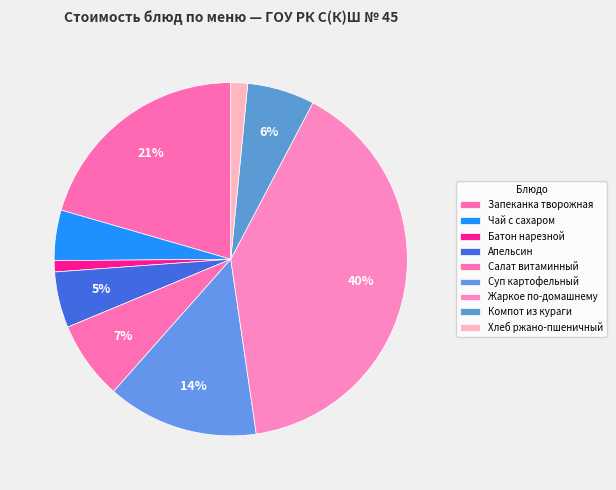

What is the change in value from Жаркое по-домашнему to Хлеб ржано-пшеничный?

-75